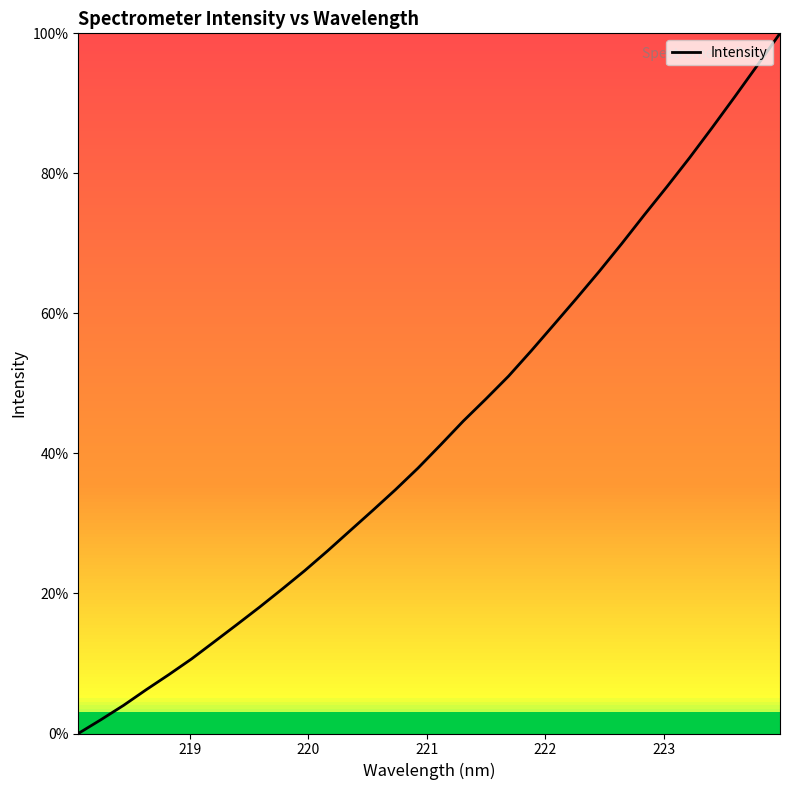

True or false: the data has more than 1 interior local peaks.

False